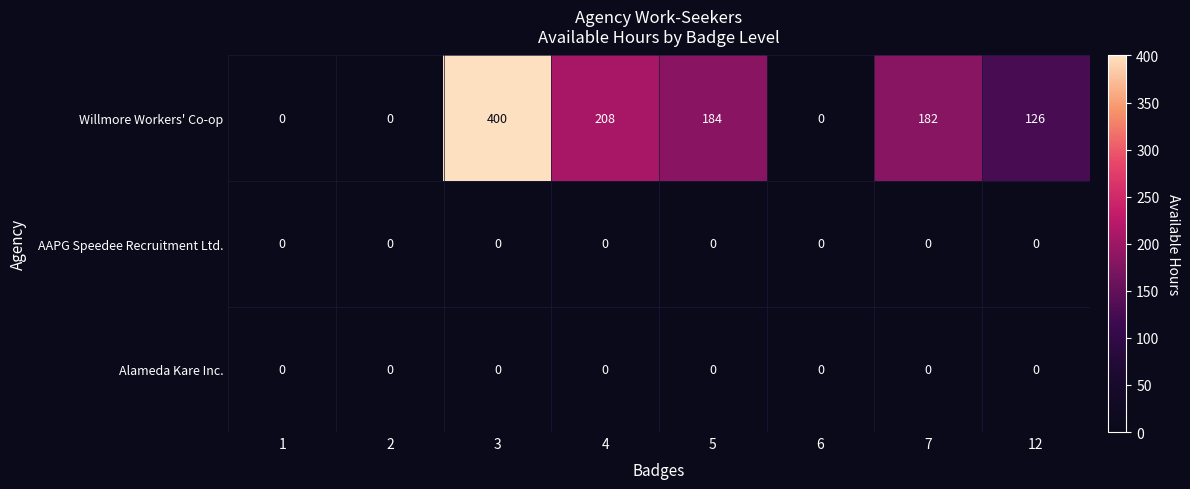

Which category has the highest value across all series?

3